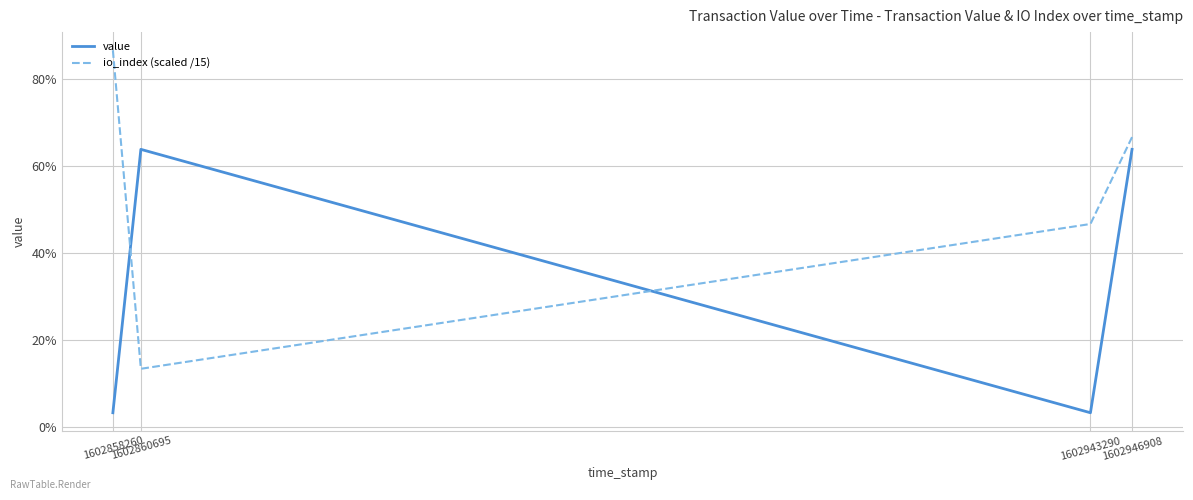

At which category does the chart reach its minimum across all series?

1602858260